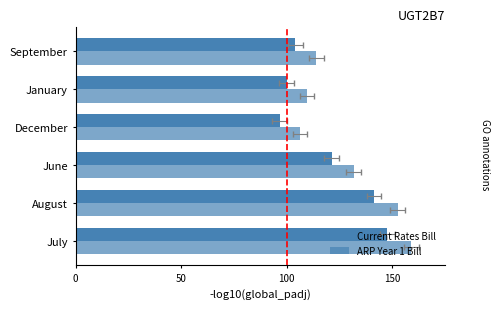

Is it true that ARP Year 1 Bill equals 66.7 at June?

False